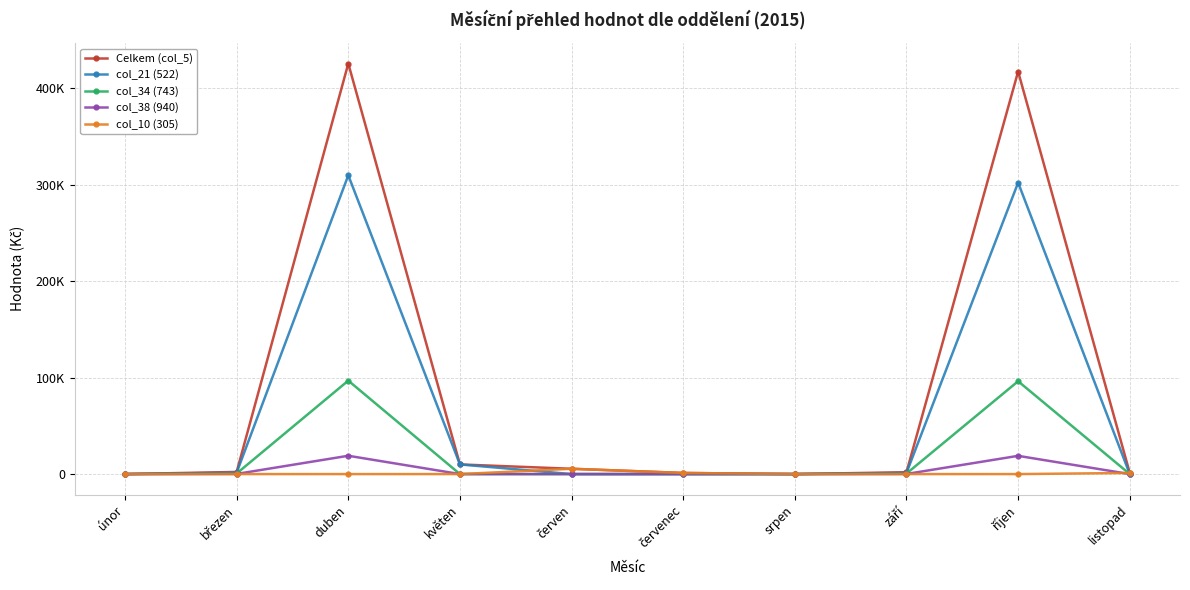

What position from the right is červenec?

5